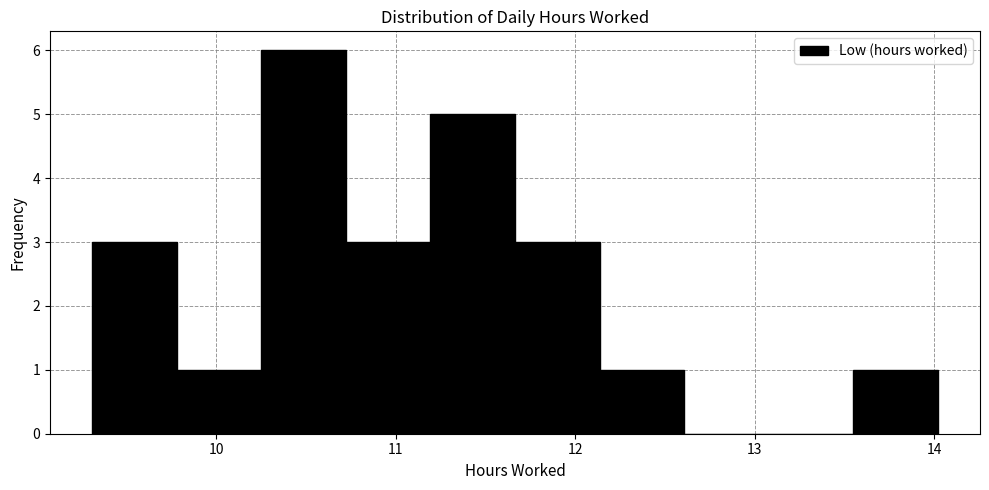

Reading left to right, list every bar in this chart as the range it spans on the x-axis followed by its height. Neither the bar edges nor the heights are printed on the chart, so give them approximately, as read against the axes.

9.3 to 9.8: 3
9.8 to 10.3: 1
10.3 to 10.7: 6
10.7 to 11.2: 3
11.2 to 11.7: 5
11.7 to 12.1: 3
12.1 to 12.6: 1
12.6 to 13.1: 0
13.1 to 13.5: 0
13.5 to 14.0: 1